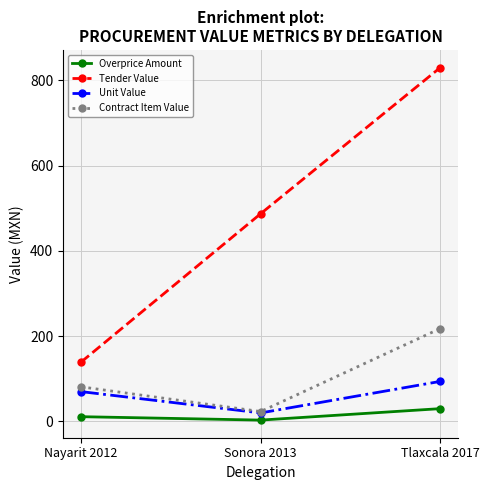

What is the difference between the highest and lowest values at Tlaxcala 2017?

799.9